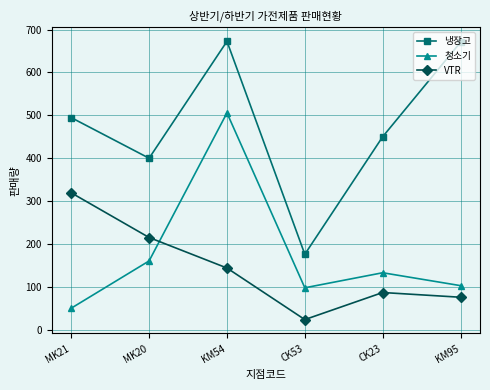

What is the smallest value displayed?

25.0